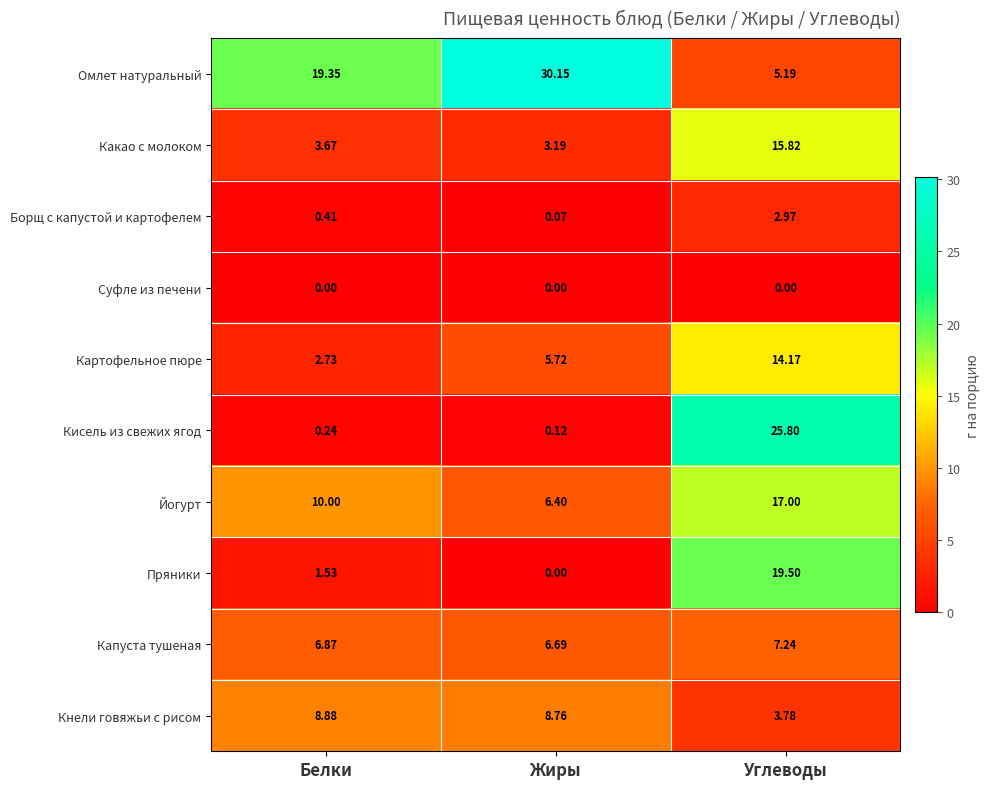

At which label does Борщ с капустой и картофелем reach its peak?

Углеводы